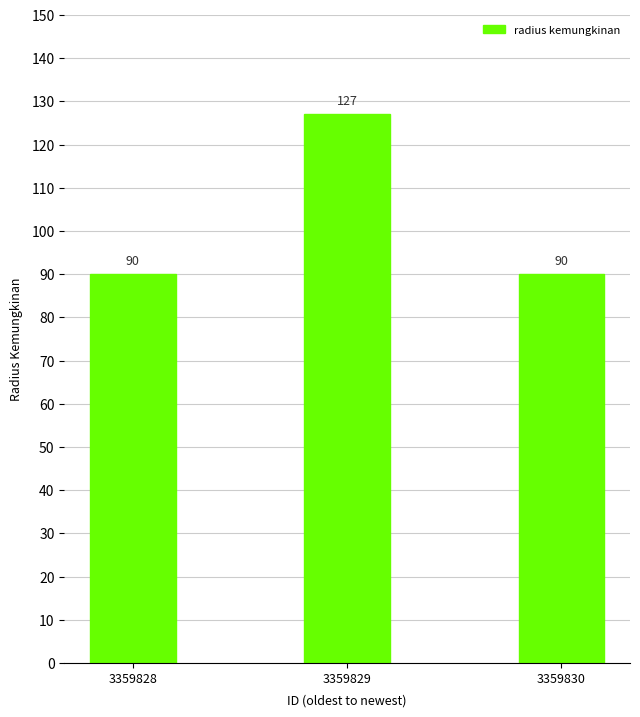

What is the change in value from 3359829 to 3359830?

-37